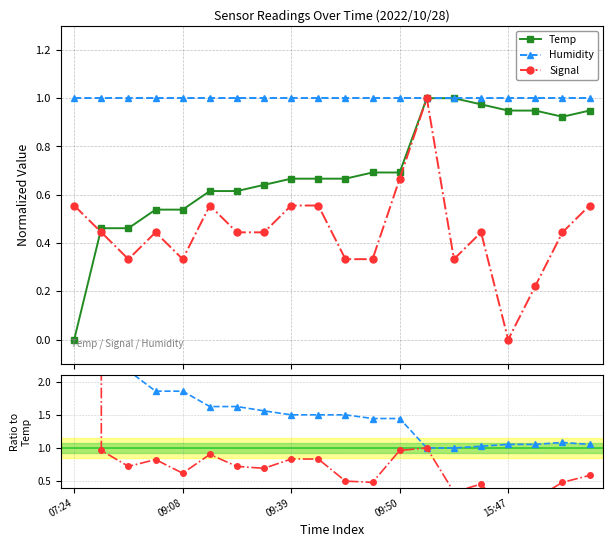

How many series are shown in this chart?

5